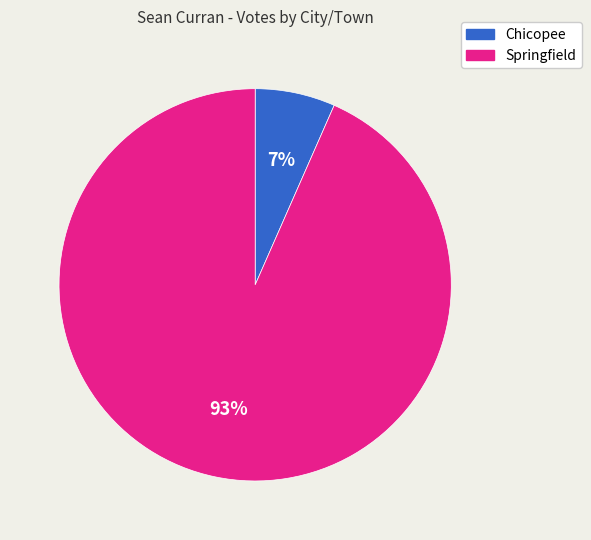

Is the sum of Springfield and Chicopee greater than half?

Yes